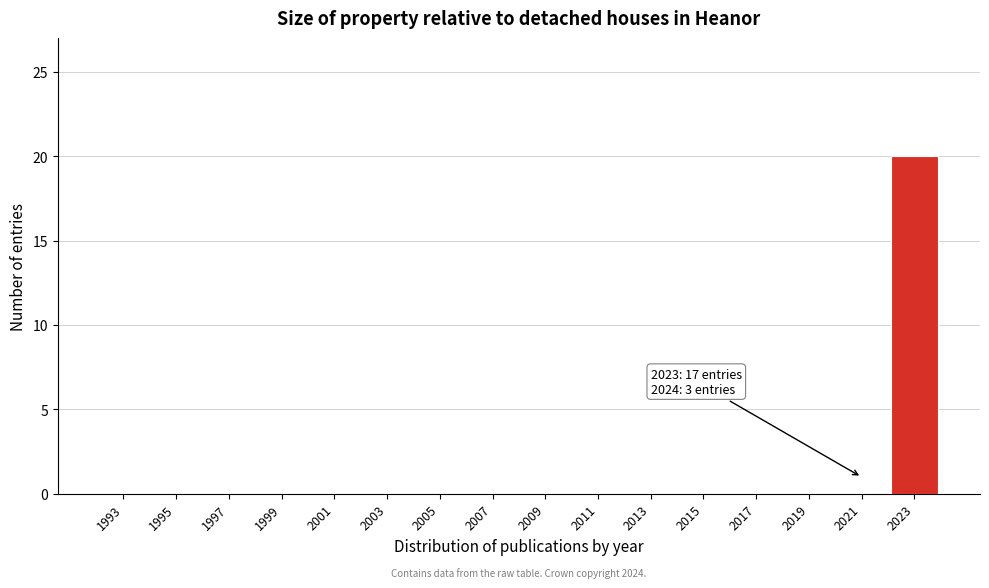

Reading left to right, what are all the values shown in this chart?

1993=0	1995=0	1997=0	1999=0	2001=0	2003=0	2005=0	2007=0	2009=0	2011=0	2013=0	2015=0	2017=0	2019=0	2021=0	2023=20